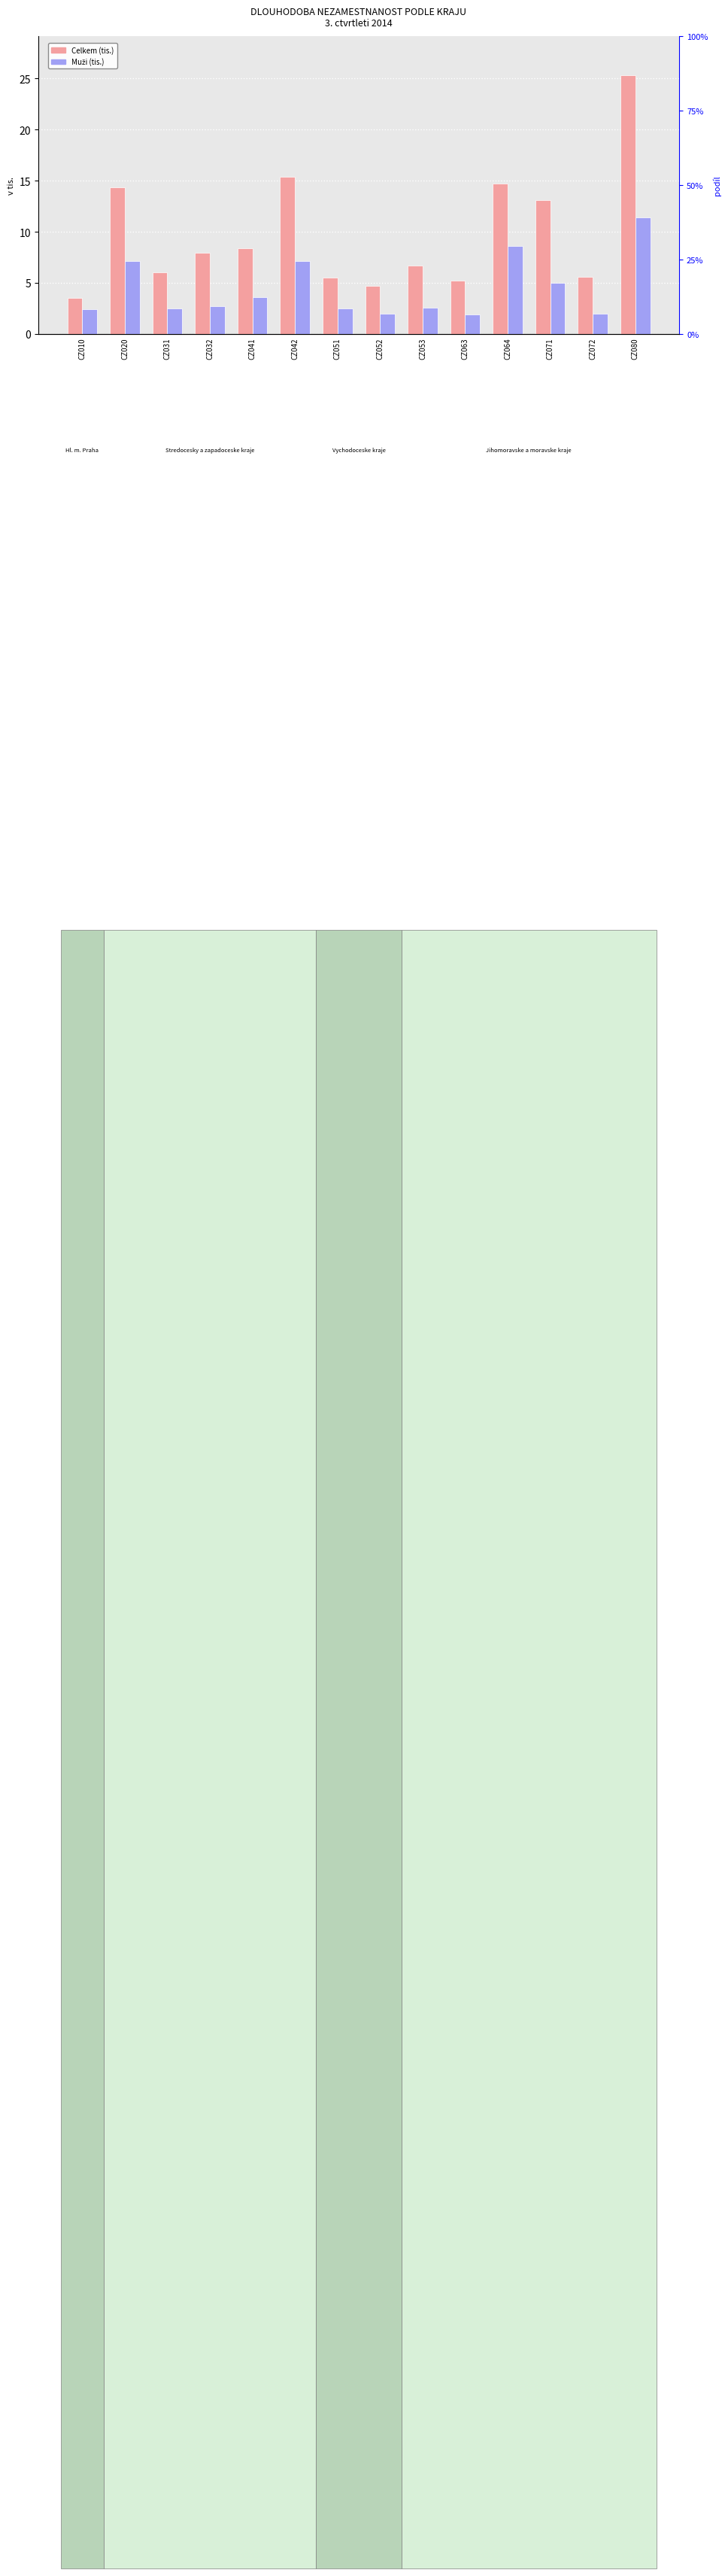

True or false: Celkem (tis.) has a value of 5.6 at CZ072.

True